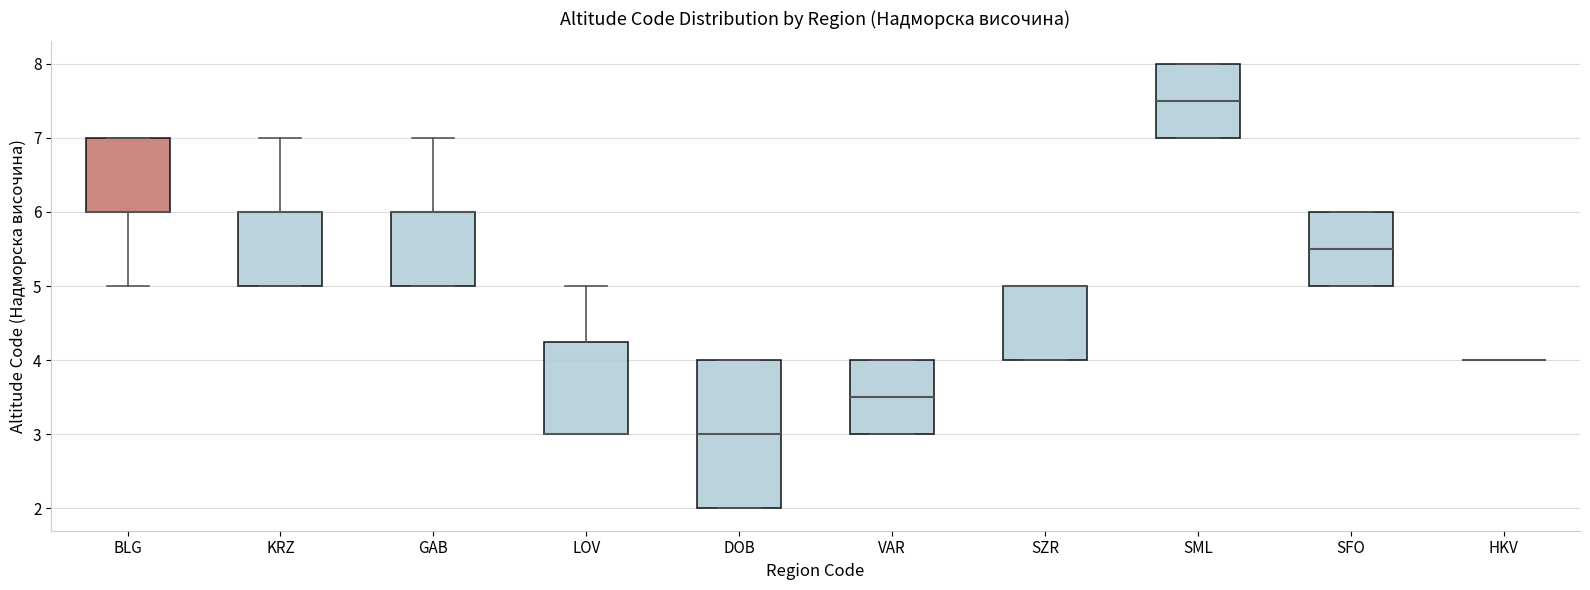

Reading left to right, read every box against the y-axis: the position of its median line, the range the box covers, and the ends of its whiskers. The values are not printed on the chart, so give them approximately, as read against the axis.

BLG: median 6.0 (drawn on the box's lower edge), box 6.0 to 7.0, whiskers 5.0 to 7.0
KRZ: median 6.0 (drawn on the box's upper edge), box 5.0 to 6.0, whiskers 5.0 to 7.0
GAB: median 6.0 (drawn on the box's upper edge), box 5.0 to 6.0, whiskers 5.0 to 7.0
LOV: median 3.0 (drawn on the box's lower edge), box 3.0 to 4.3, whiskers 3.0 to 5.0
DOB: median 3.0, box 2.0 to 4.0, whiskers 2.0 to 4.0
VAR: median 3.5, box 3.0 to 4.0, whiskers 3.0 to 4.0
SZR: median 5.0 (drawn on the box's upper edge), box 4.0 to 5.0, whiskers 4.0 to 5.0
SML: median 7.5, box 7.0 to 8.0, whiskers 7.0 to 8.0
SFO: median 5.5, box 5.0 to 6.0, whiskers 5.0 to 6.0
HKV: box collapsed to a line at 4.0, whiskers 4.0 to 4.0